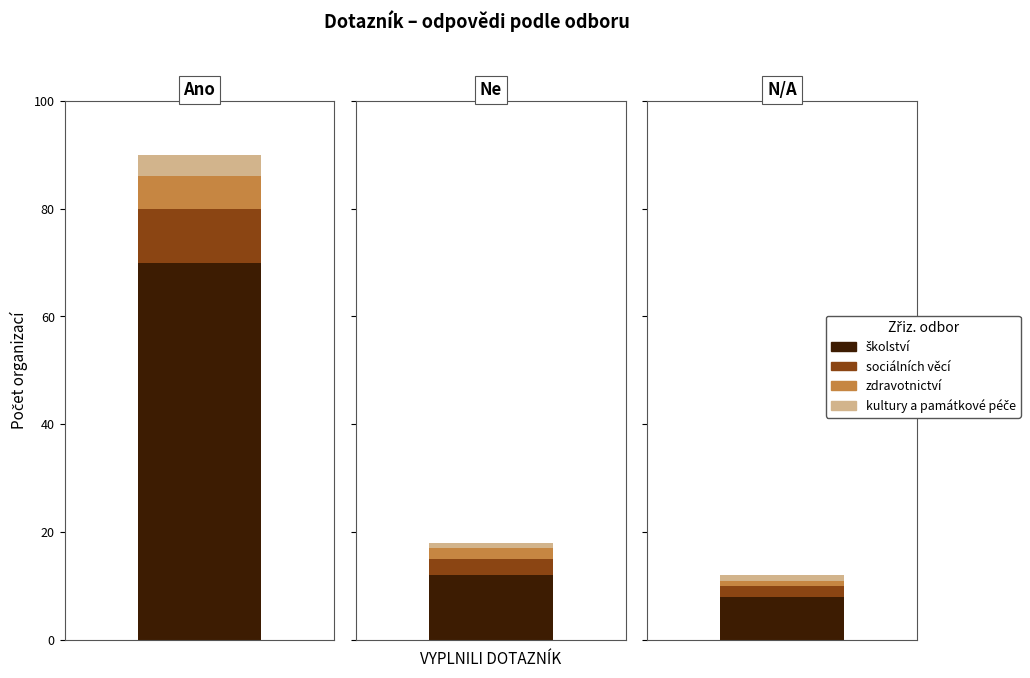

What is the label of the 3rd bar from the right?

Ano